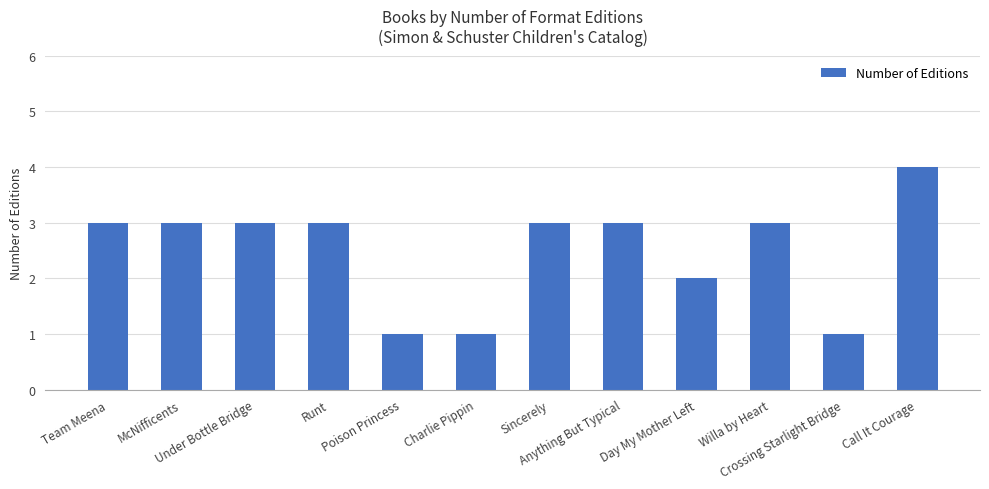

Approximately how many times larger is the value at Runt compared to Poison Princess?

3.0